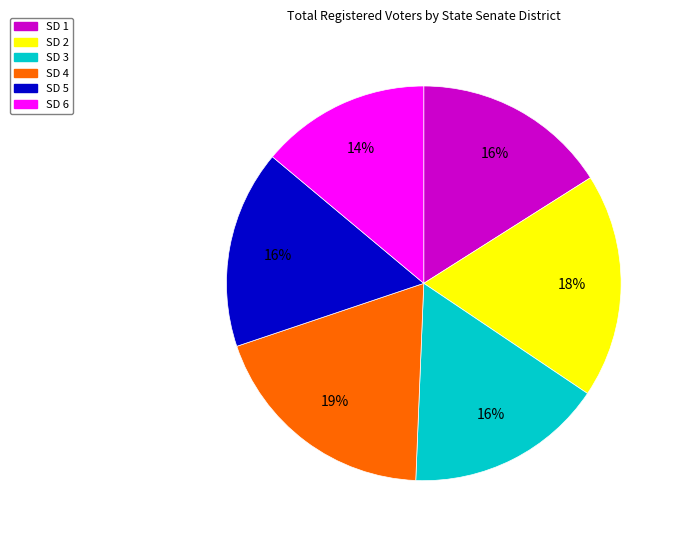

Approximately how many times larger is the value at SD 6 compared to SD 4?

0.7